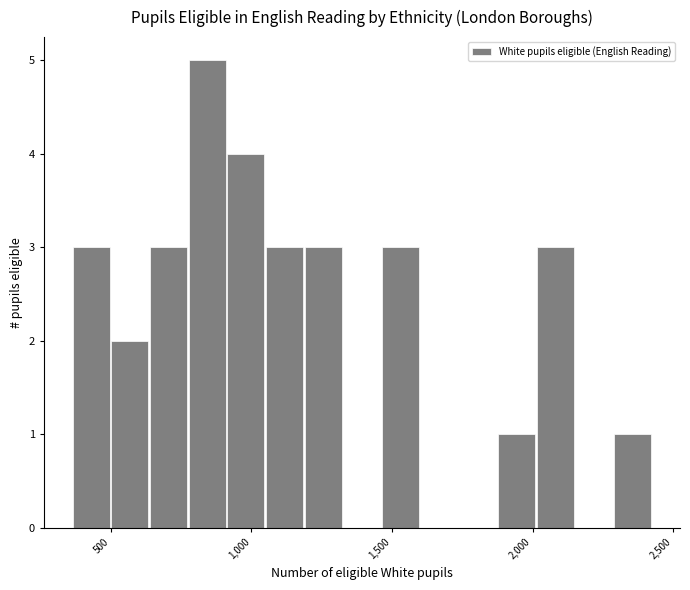

Around what value on the x-axis is the tallest bar? Give the approximate position of its centre, as read against the axis.

850